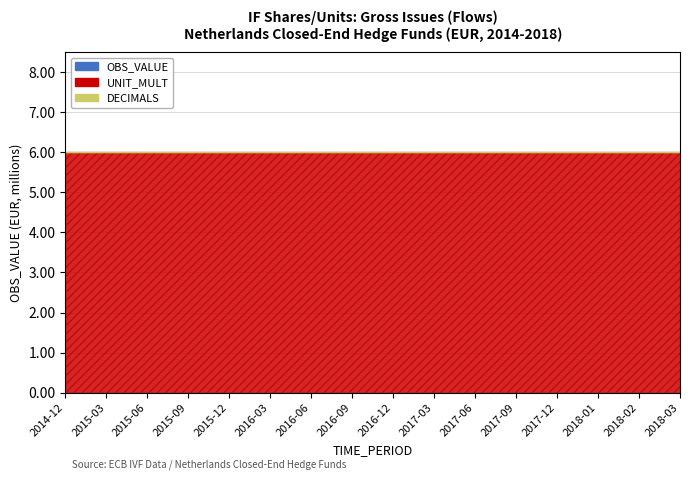

Which has a higher value, 2016-03 or 2017-12?

2016-03